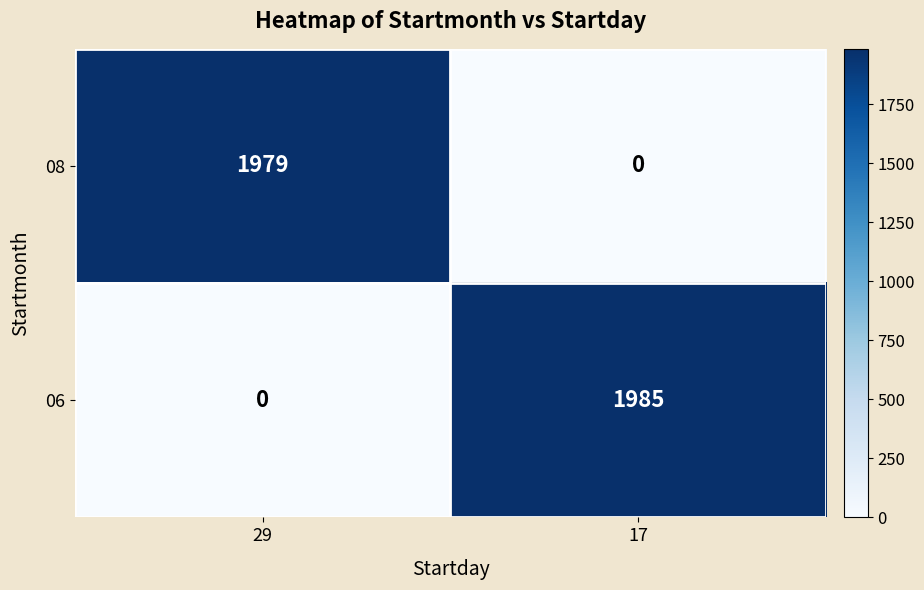

Rank the series at 29 from lowest to highest value.

06, 08